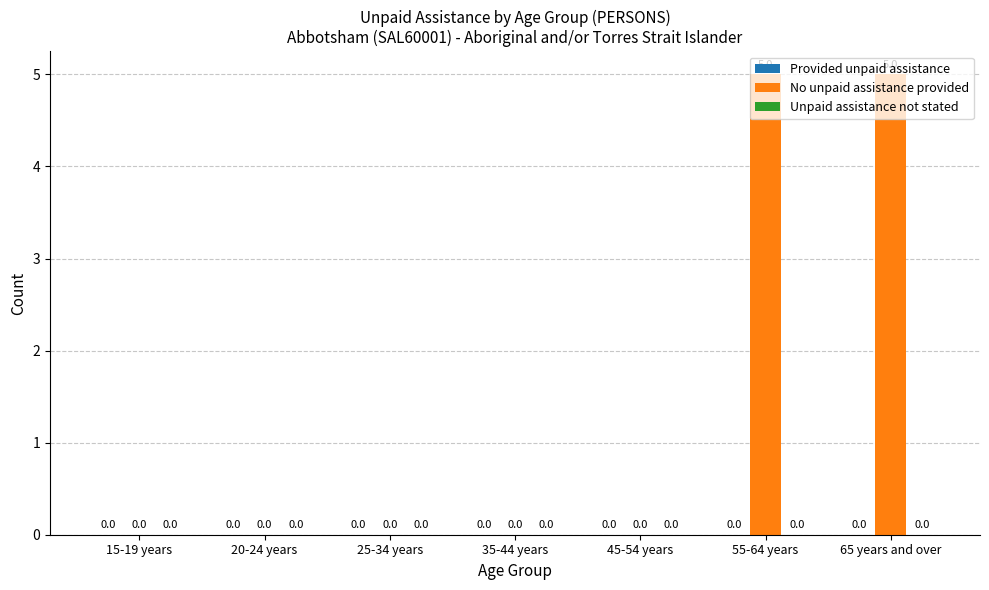

What is the greatest value displayed?

5